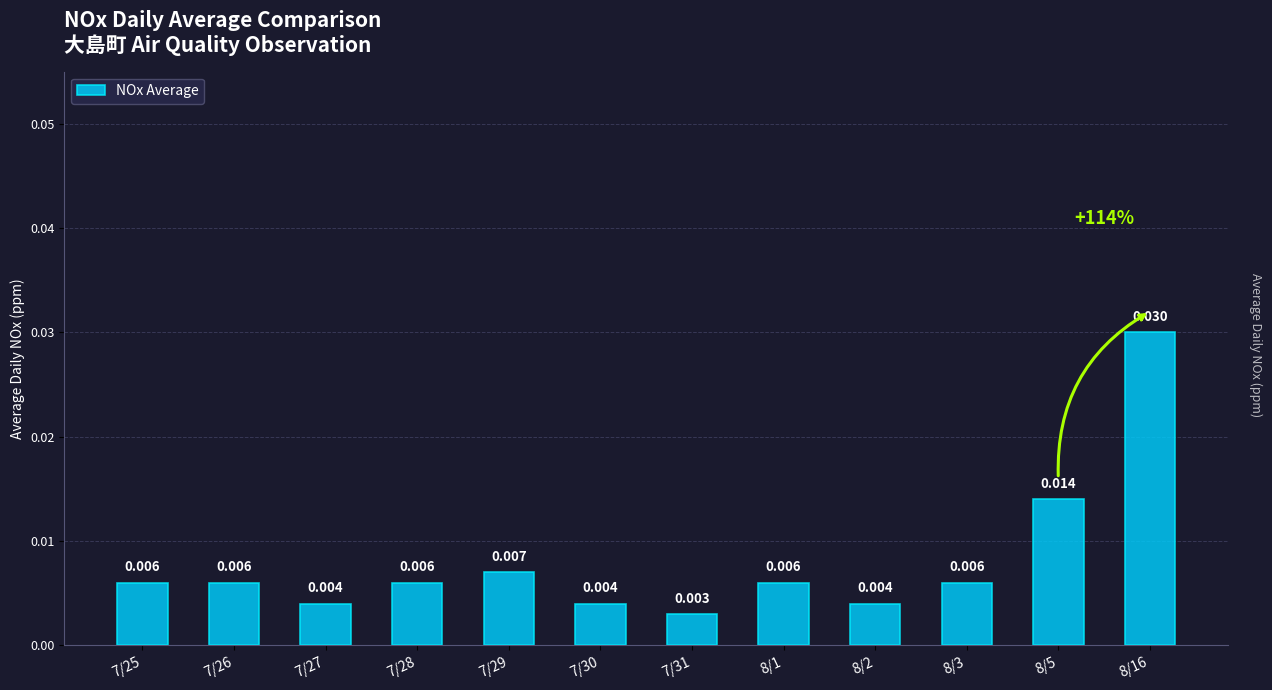

Which label corresponds to the smallest value in the chart?

7/31